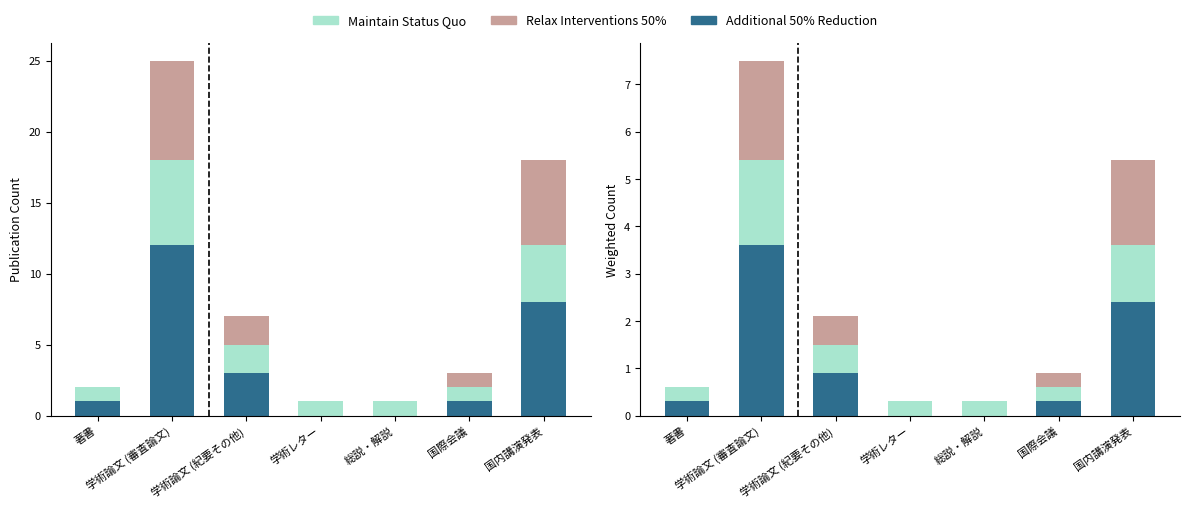

What is the greatest value displayed?

7.5